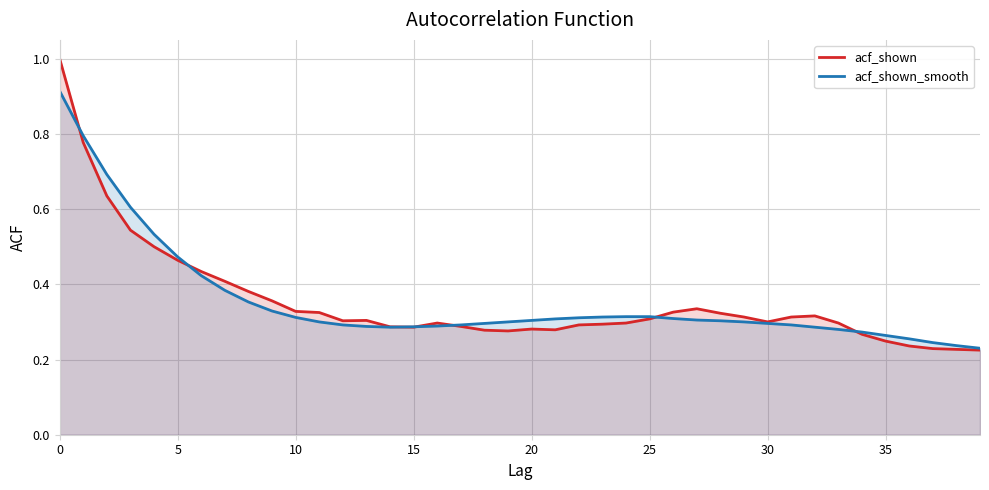

Does the chart have visible grid lines?

Yes